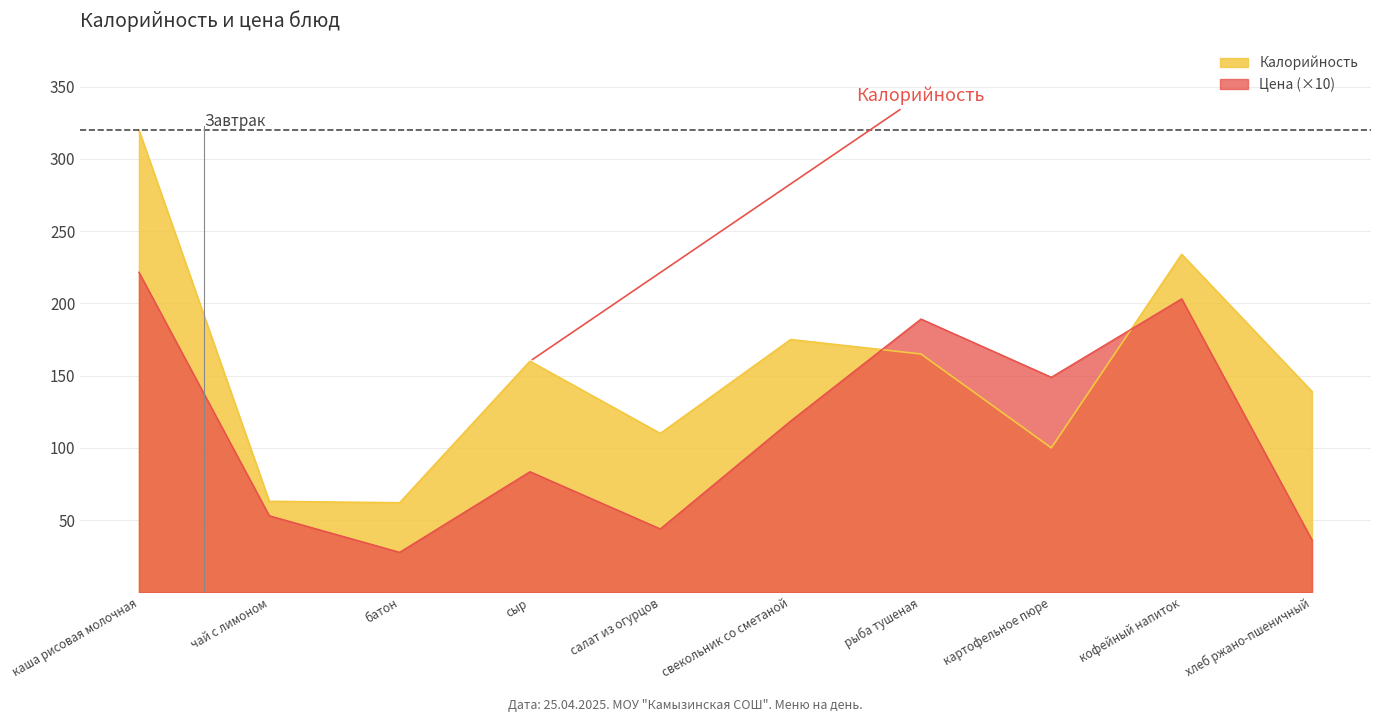

What is the difference between the maximum and minimum values in the Калорийность series?

258.0